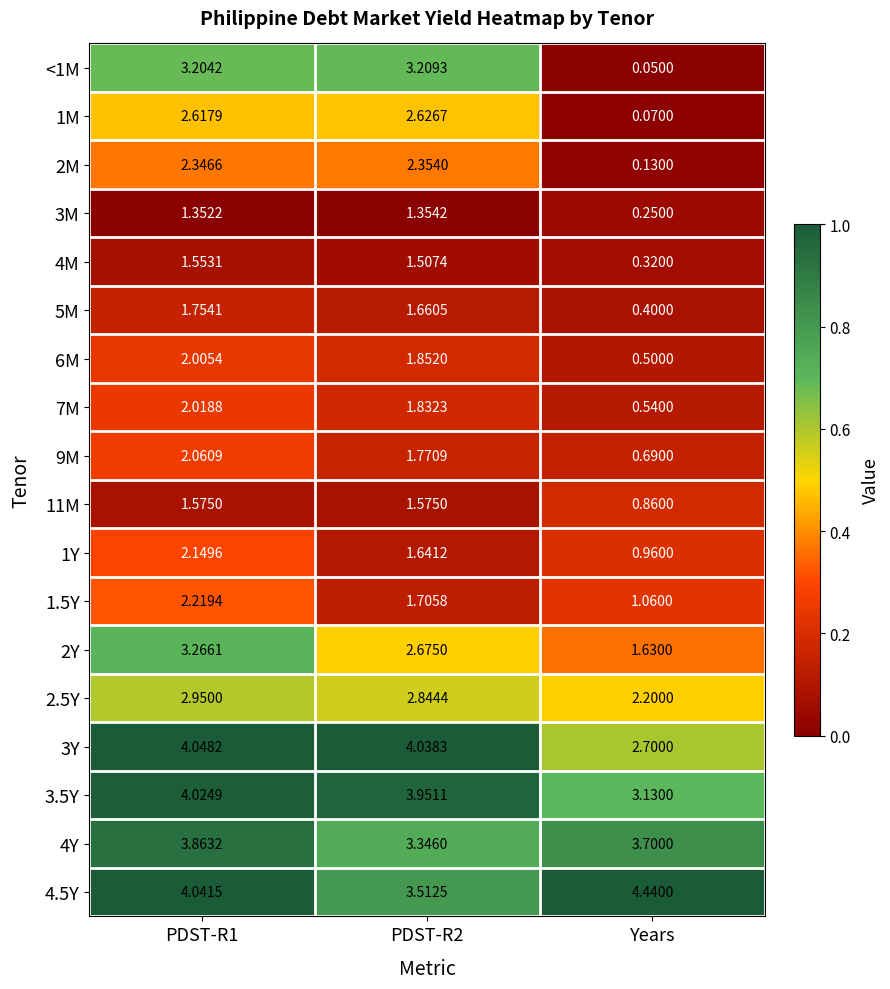

At which category is the sum across all series the highest?

PDST-R1